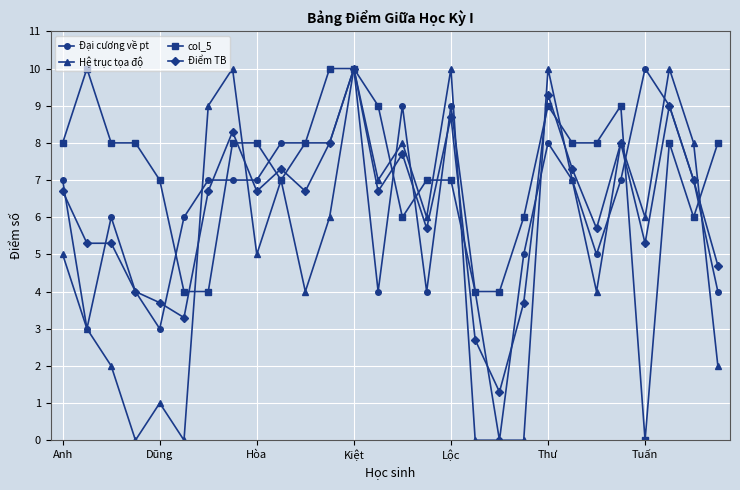

How many series are shown in this chart?

4